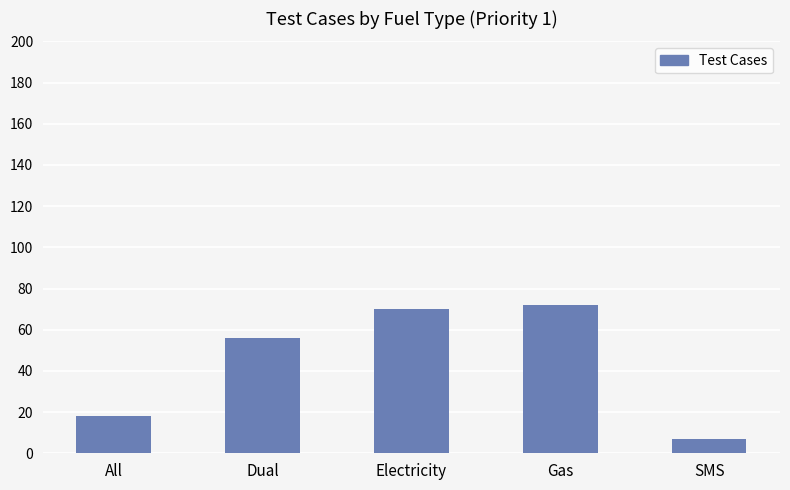

What is the change in value from Gas to SMS?

-65